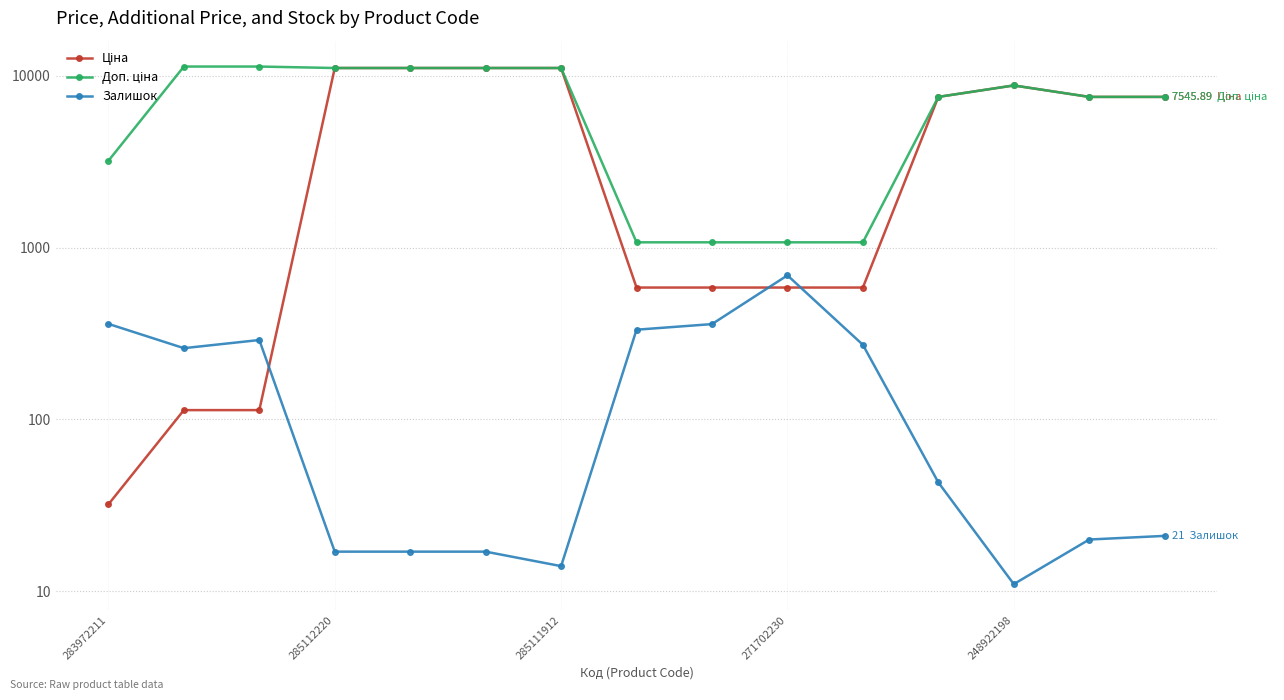

How many data points does each series have?

15